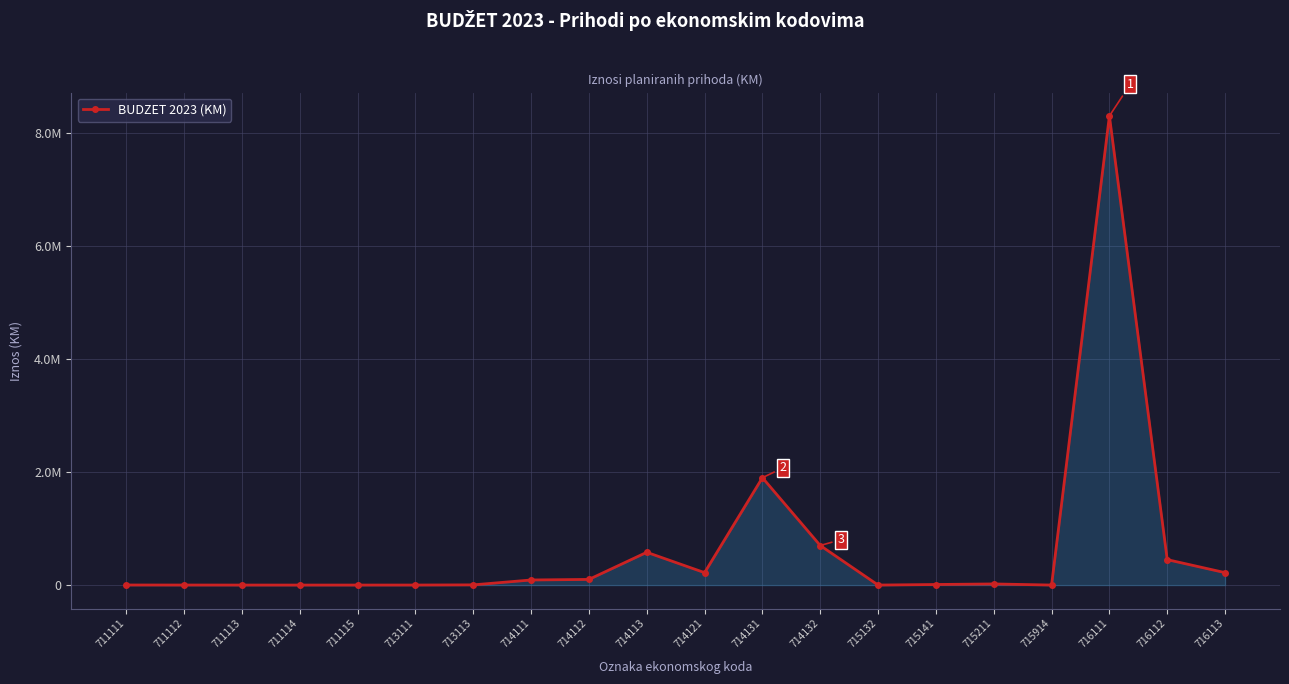

Approximately how many times larger is the value at 714131 compared to 716112?

4.2